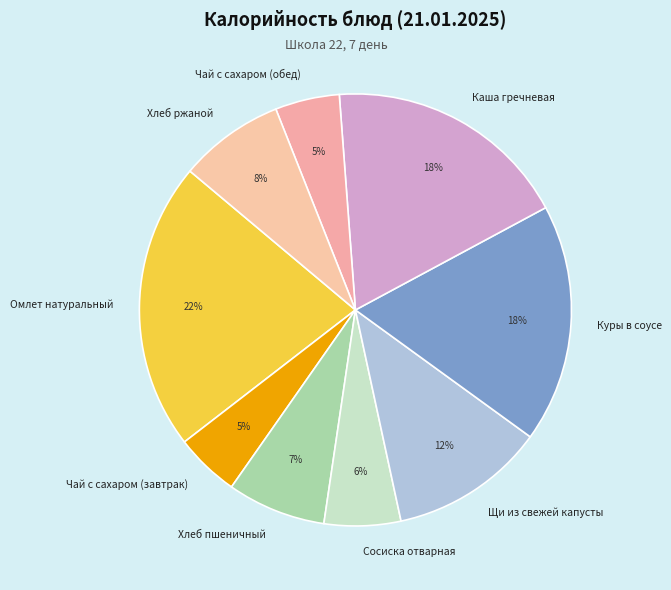

How many slices are in this pie chart?

9